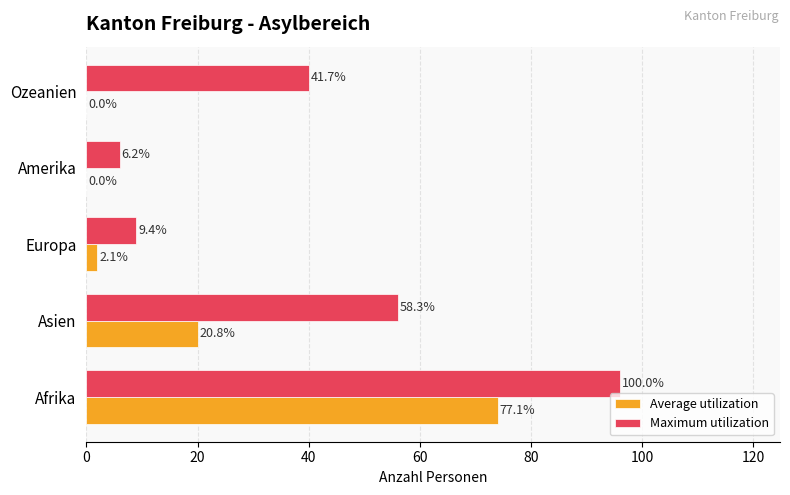

What is the value of the Maximum utilization bar at the 3rd from the left?

9